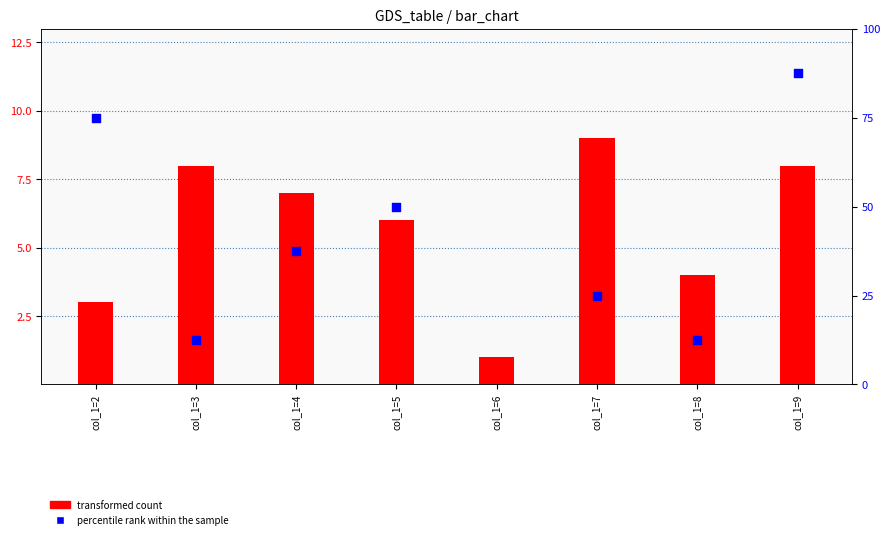

At which category is the sum across all series the highest?

col_1=6